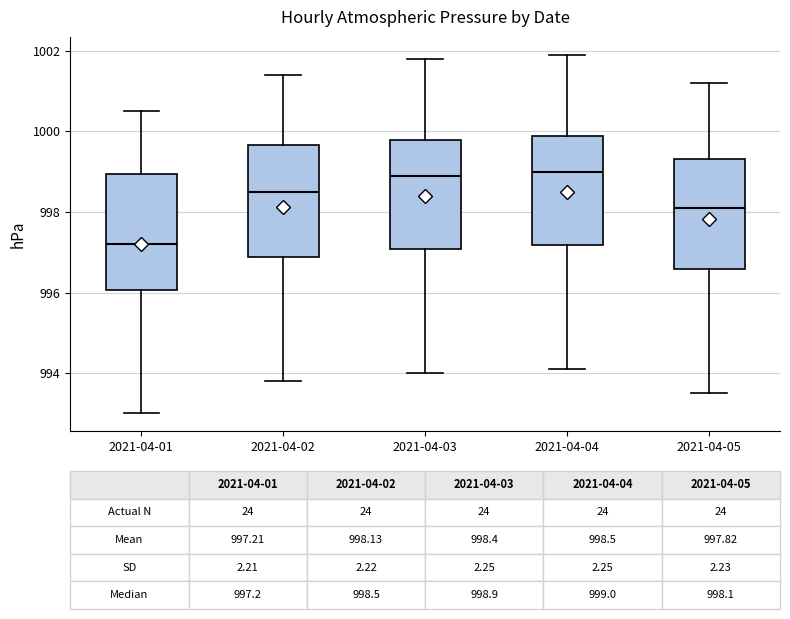

Which box's median line is the lowest?

2021-04-01